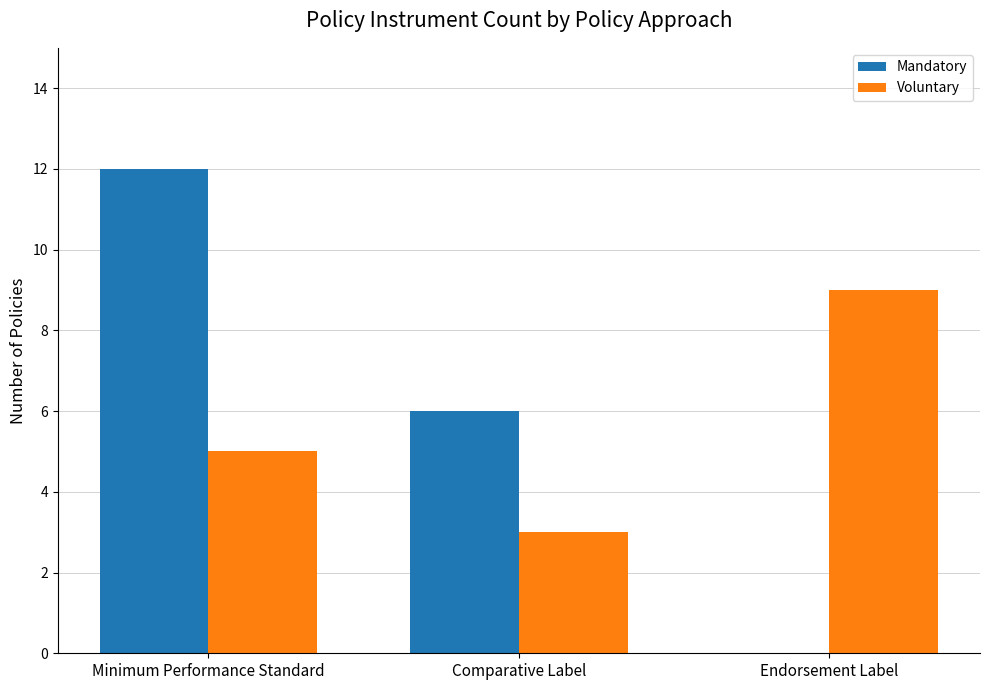

Which series has the largest total across all categories?

Mandatory